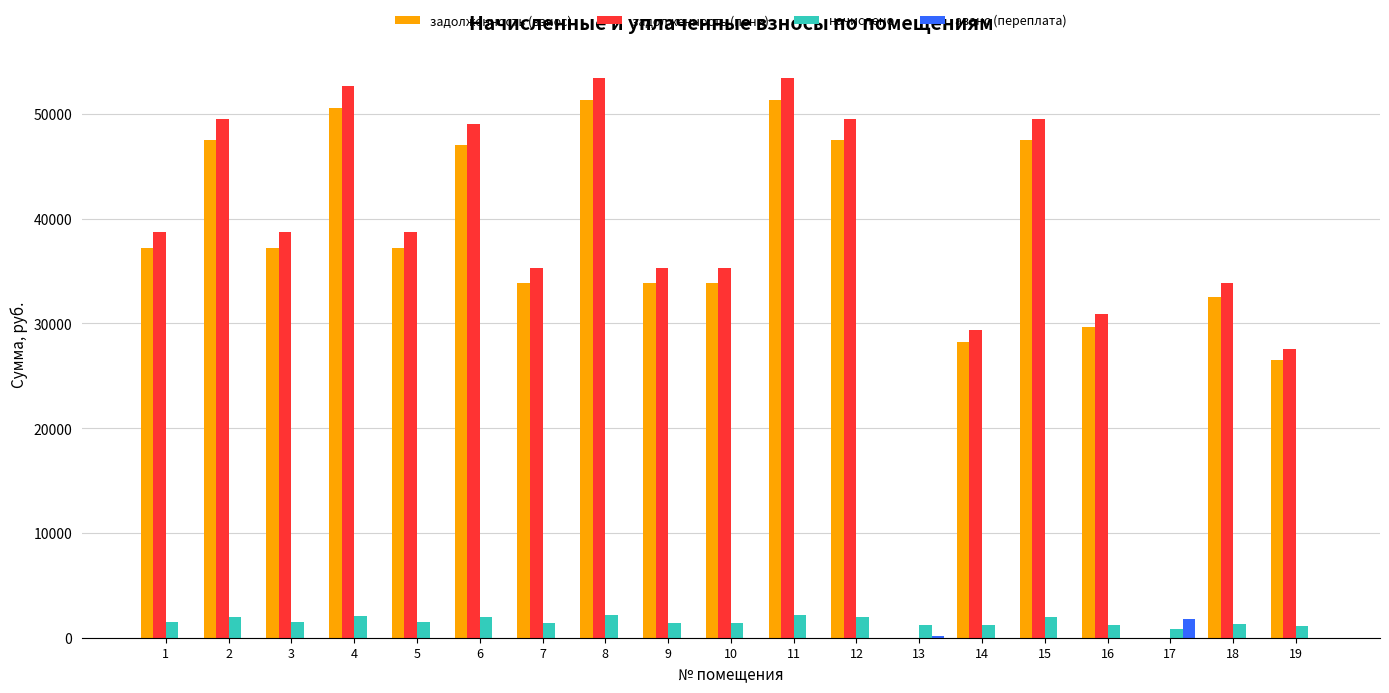

What is the sum of all задолженность (взнос) values?

673106.4